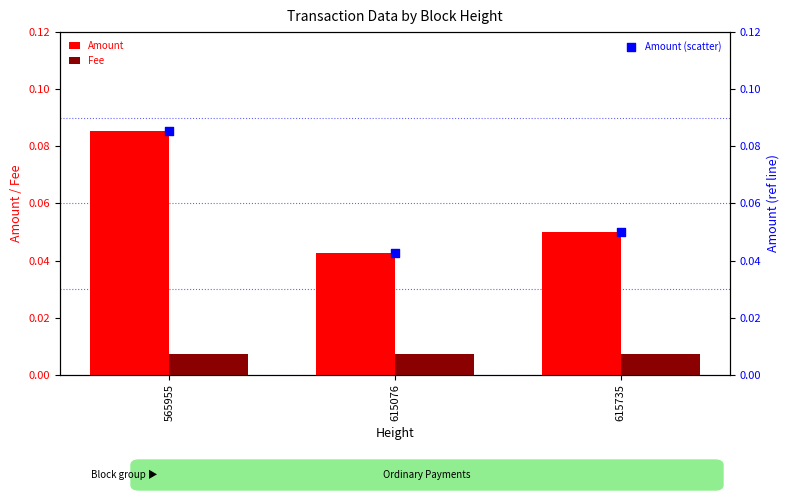

Which series has the largest total across all categories?

Amount